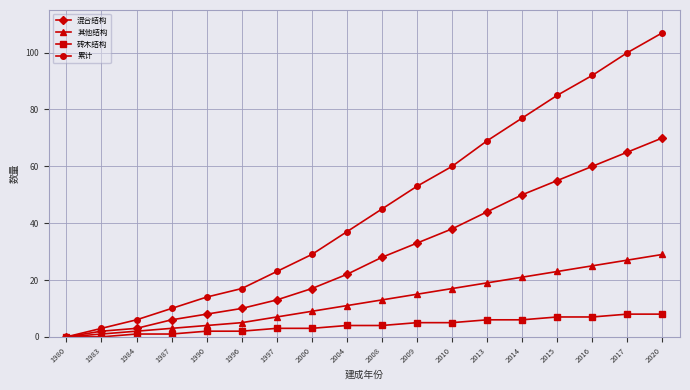

What is the greatest value displayed?

107